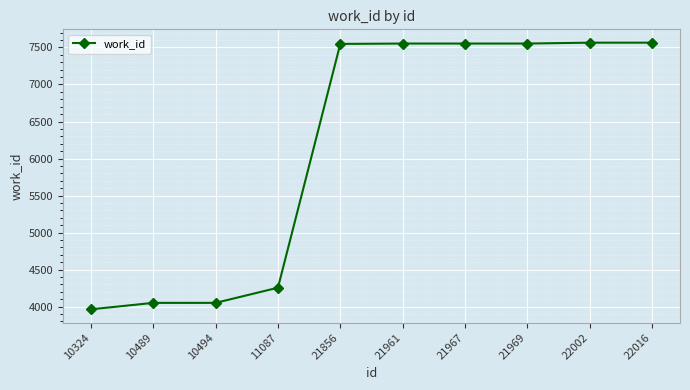

What is the smallest value displayed?

3963